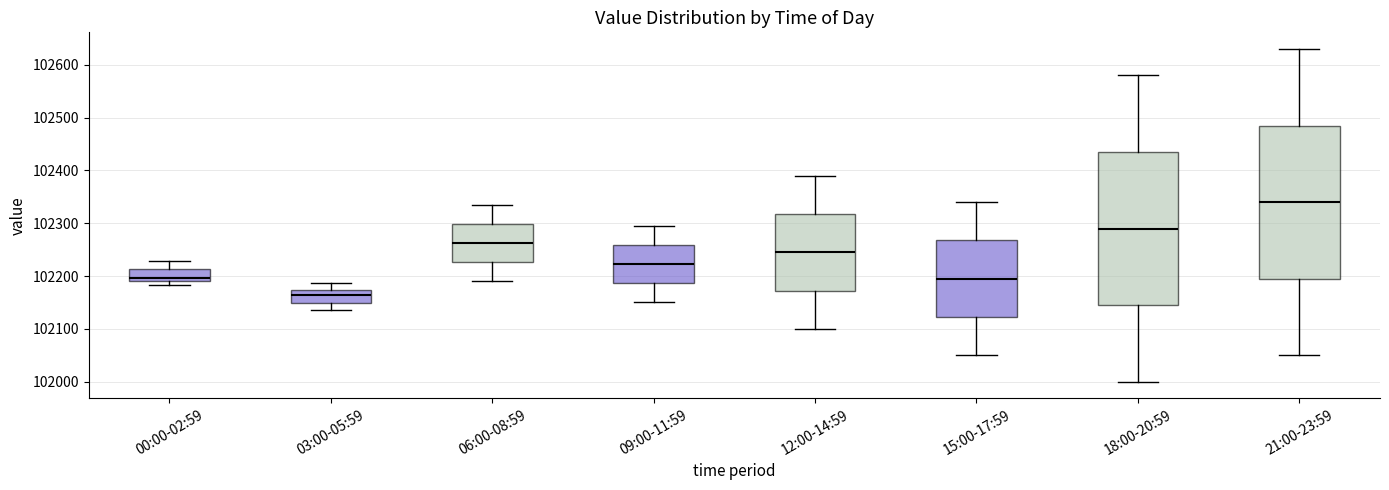

Reading left to right, transcribe this box plot: for each box, give where its median line is, the range the box spans, and where its two whiskers end, as read against the y-axis. The values are not printed on the chart, so give them approximately, as read against the axis.

00:00-02:59: median 102200, box 102190 to 102210, whiskers 102180 to 102230
03:00-05:59: median 102160, box 102150 to 102170, whiskers 102140 to 102190
06:00-08:59: median 102260, box 102230 to 102300, whiskers 102190 to 102340
09:00-11:59: median 102220, box 102190 to 102260, whiskers 102150 to 102300
12:00-14:59: median 102250, box 102170 to 102320, whiskers 102100 to 102390
15:00-17:59: median 102200, box 102120 to 102270, whiskers 102050 to 102340
18:00-20:59: median 102290, box 102150 to 102440, whiskers 102000 to 102580
21:00-23:59: median 102340, box 102200 to 102490, whiskers 102050 to 102630